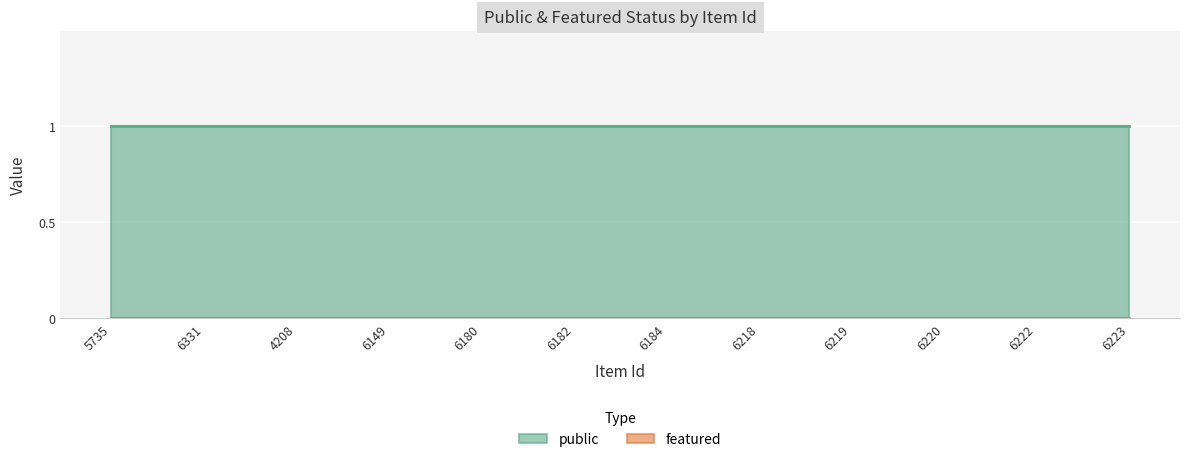

Between 4208 and 6218, which series saw the biggest shift?

public